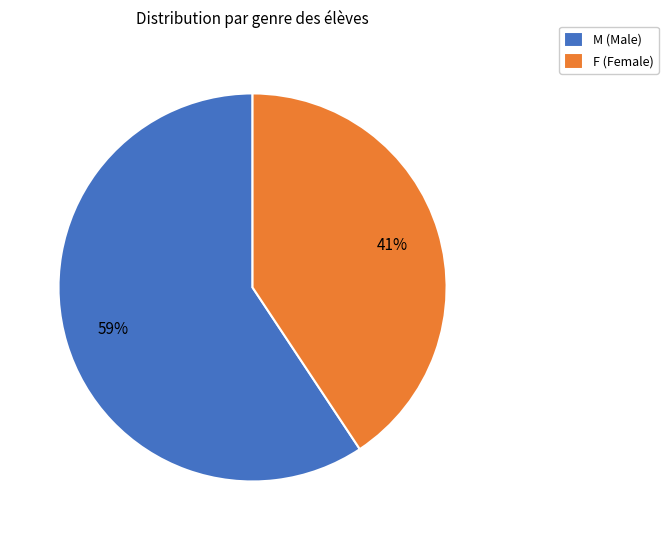

How many slices are in this pie chart?

2